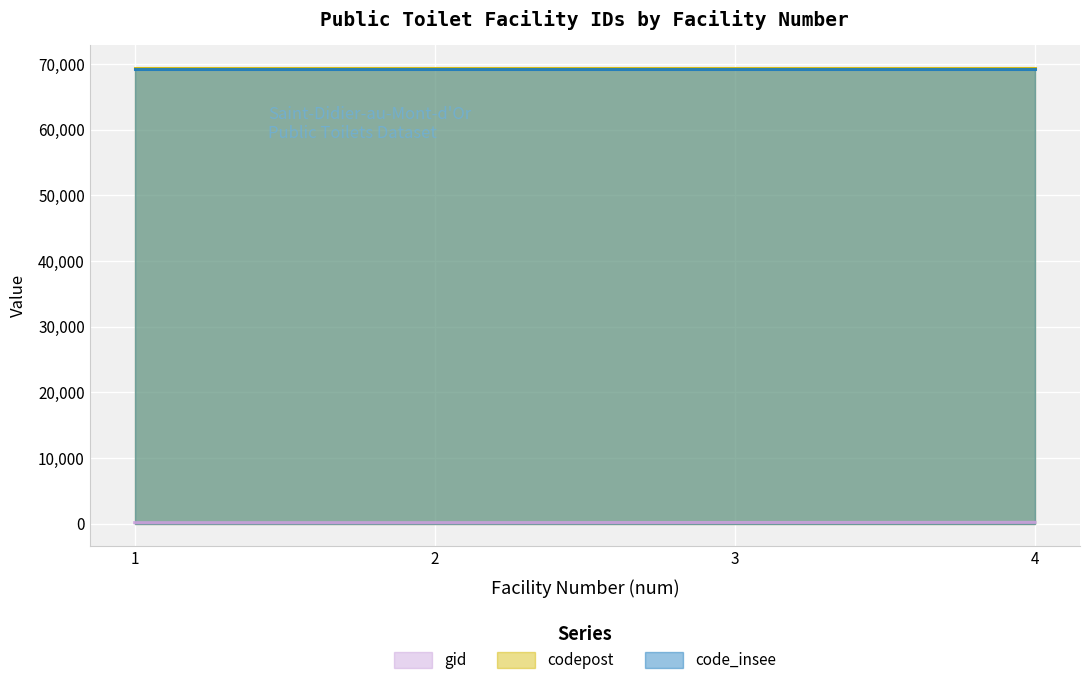

What is the highest value of the gid series?

187